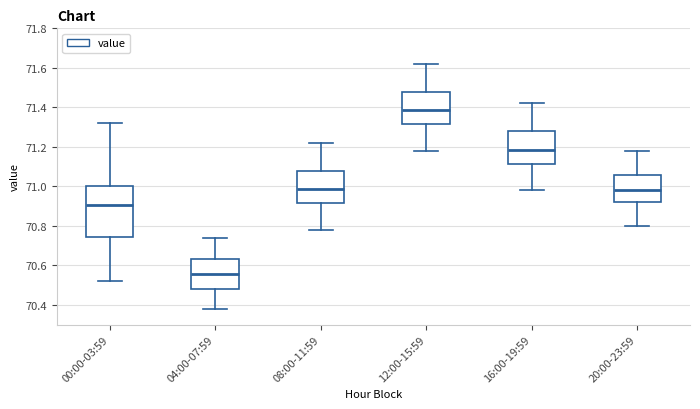

Where does the lower whisker of the box for 20:00-23:59 end on the y-axis? The values are not printed on the chart, so give them approximately, as read against the axis.

70.80